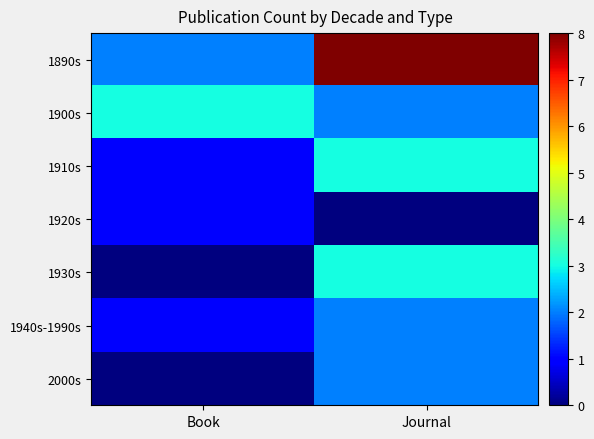

Reading right to left, what are all the values shown in this chart?

1890s: Journal=8	Book=2
1900s: Journal=2	Book=3
1910s: Journal=3	Book=1
1920s: Journal=0	Book=1
1930s: Journal=3	Book=0
1940s-1990s: Journal=2	Book=1
2000s: Journal=2	Book=0